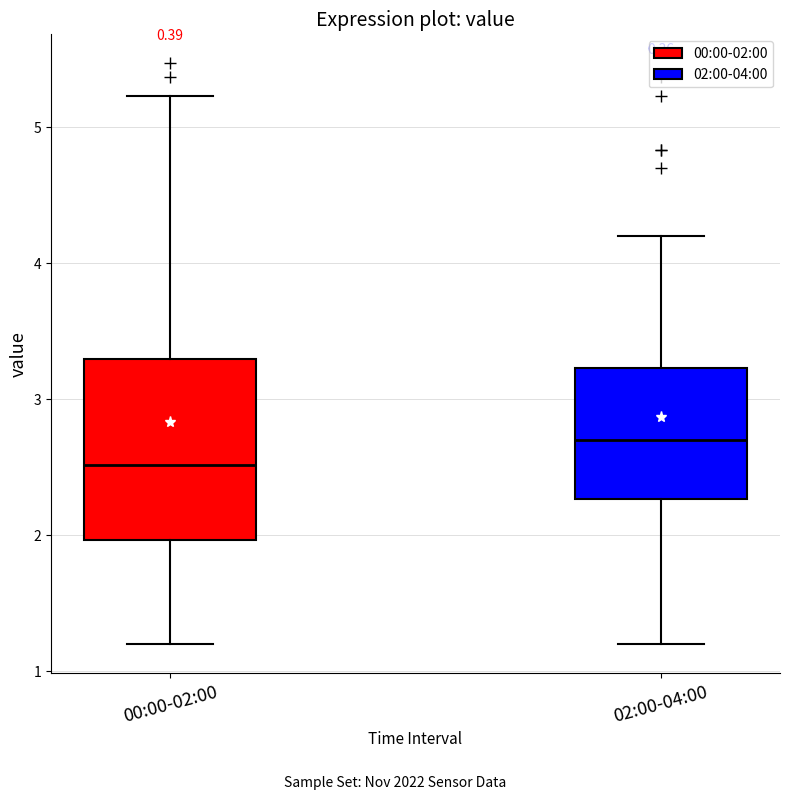

Which box is the tallest, from its lower edge to its upper edge?

00:00-02:00